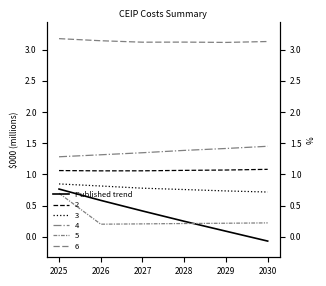

What is the value of the 2nd point from the left?

0.6